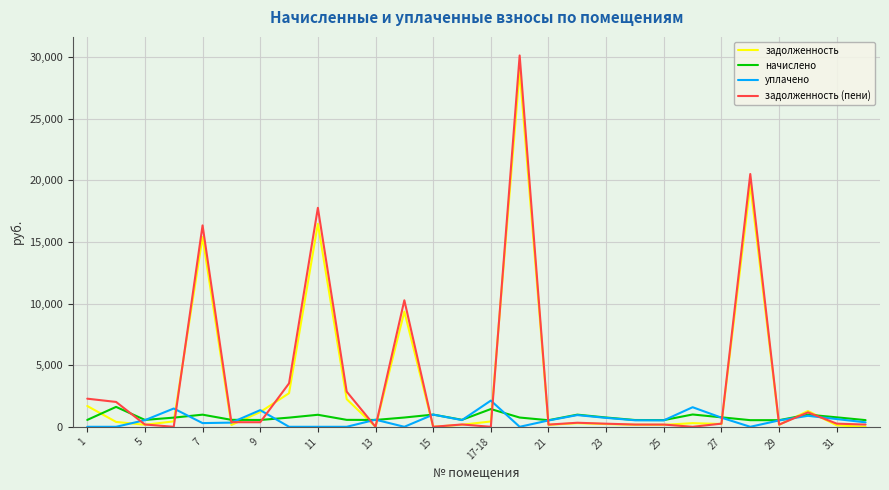

Which series has the widest spread of values?

задолженность (пени)